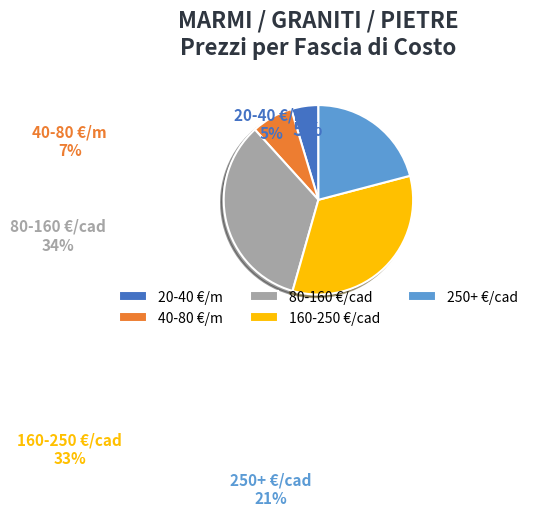

How many slices are in this pie chart?

5